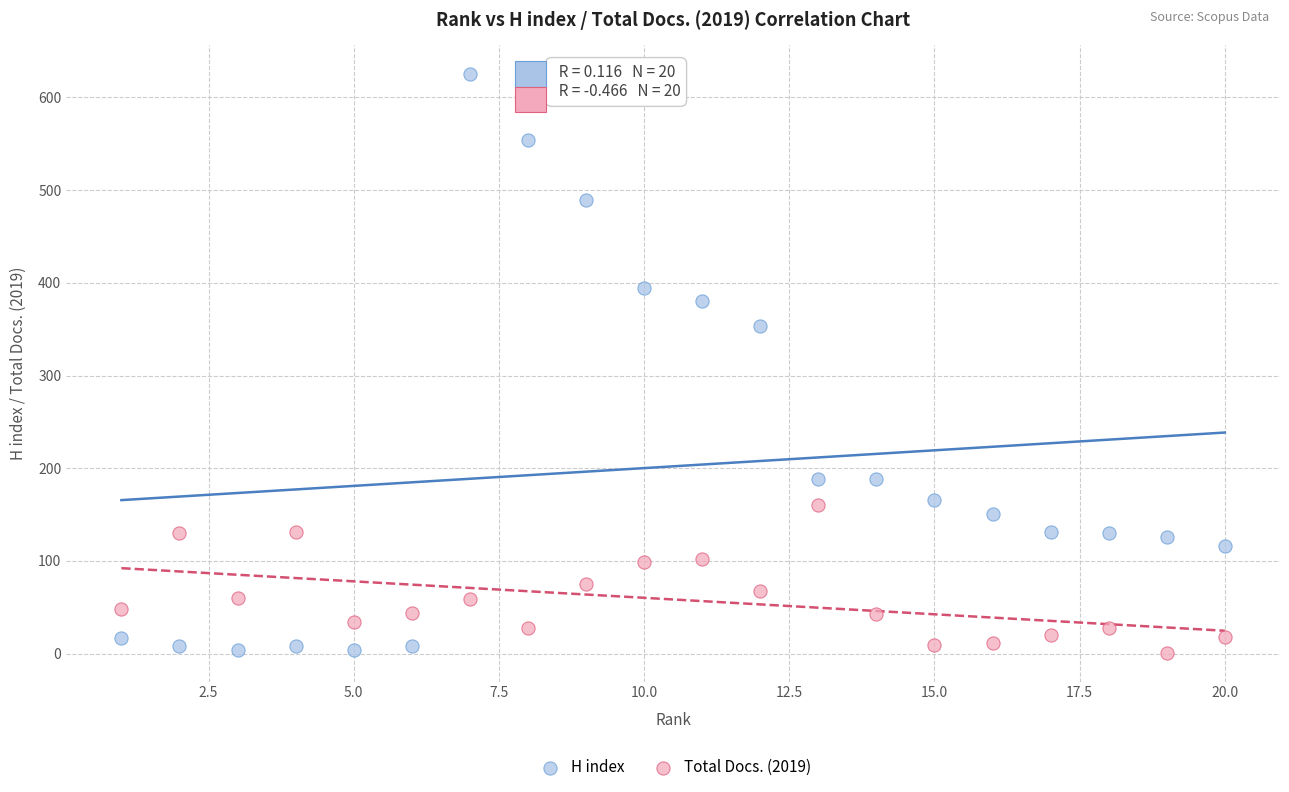

In the H index series, what Y value is closest to 314?

353